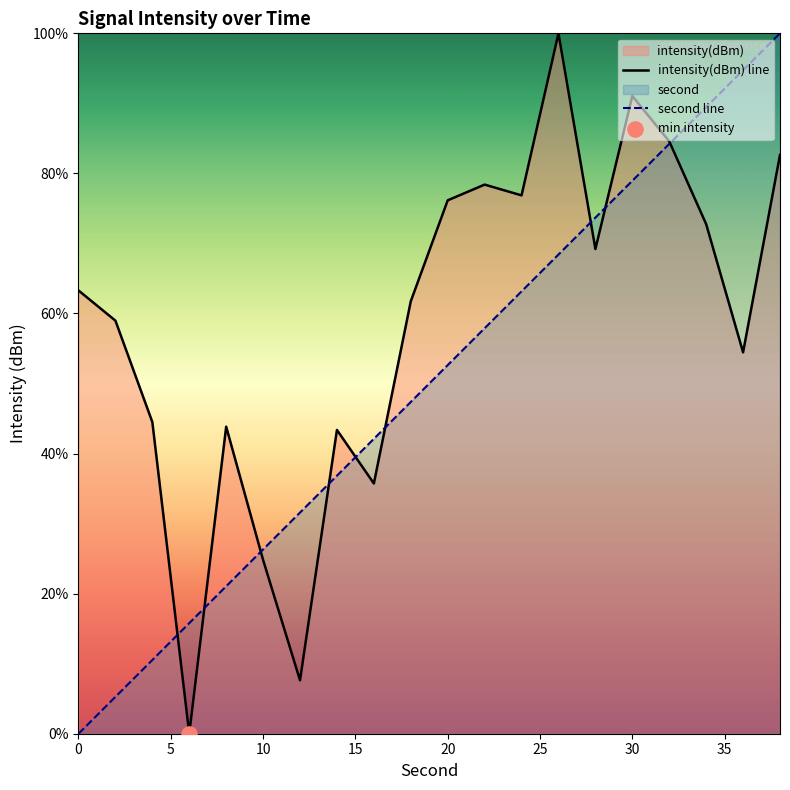

What is the maximum value shown in the chart?

100.0